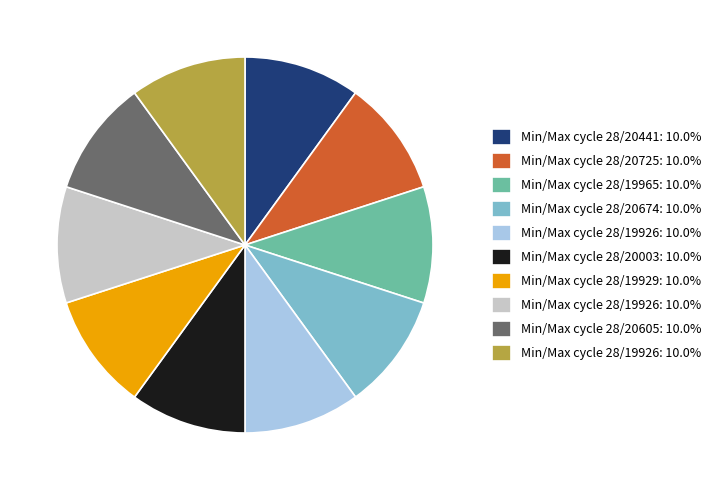

Does any single category account for the majority?

No